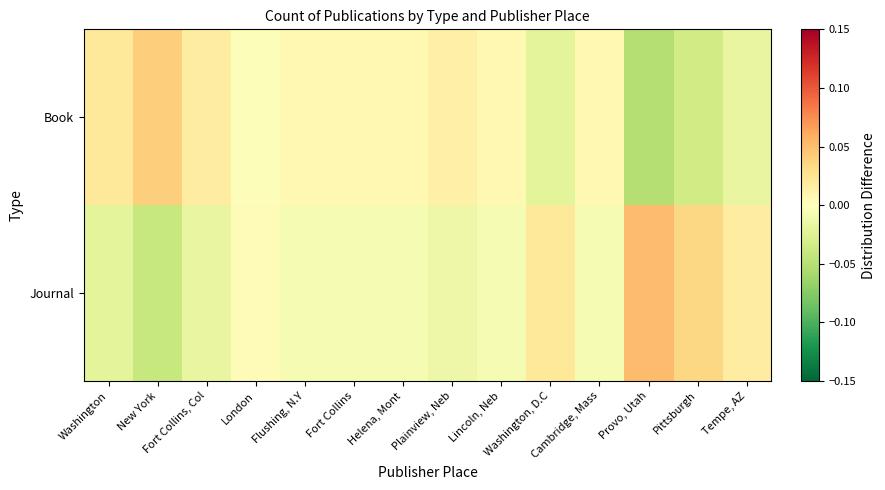

How many distinct data groups are displayed?

2